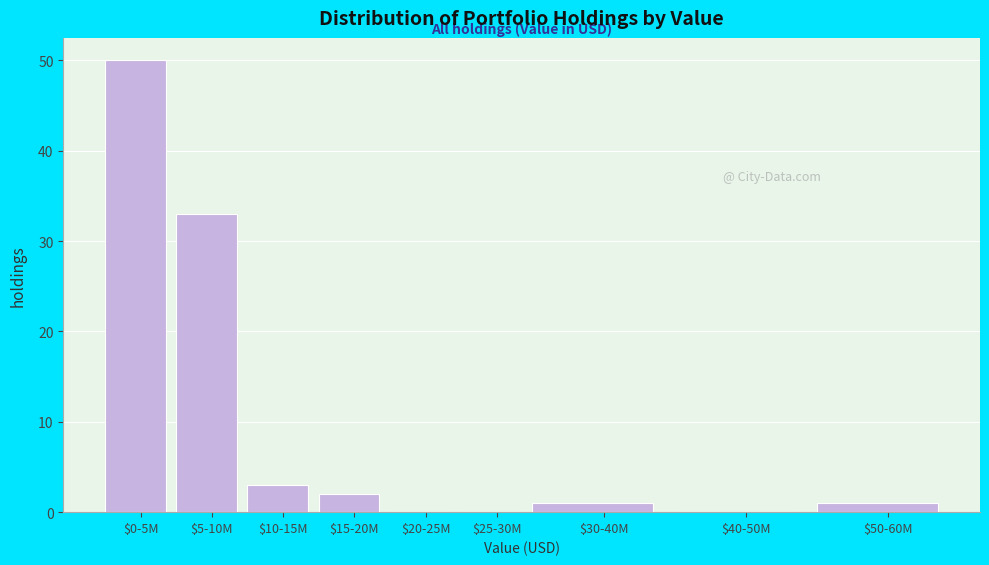

The value at $40-50M is 18. True or false?

False